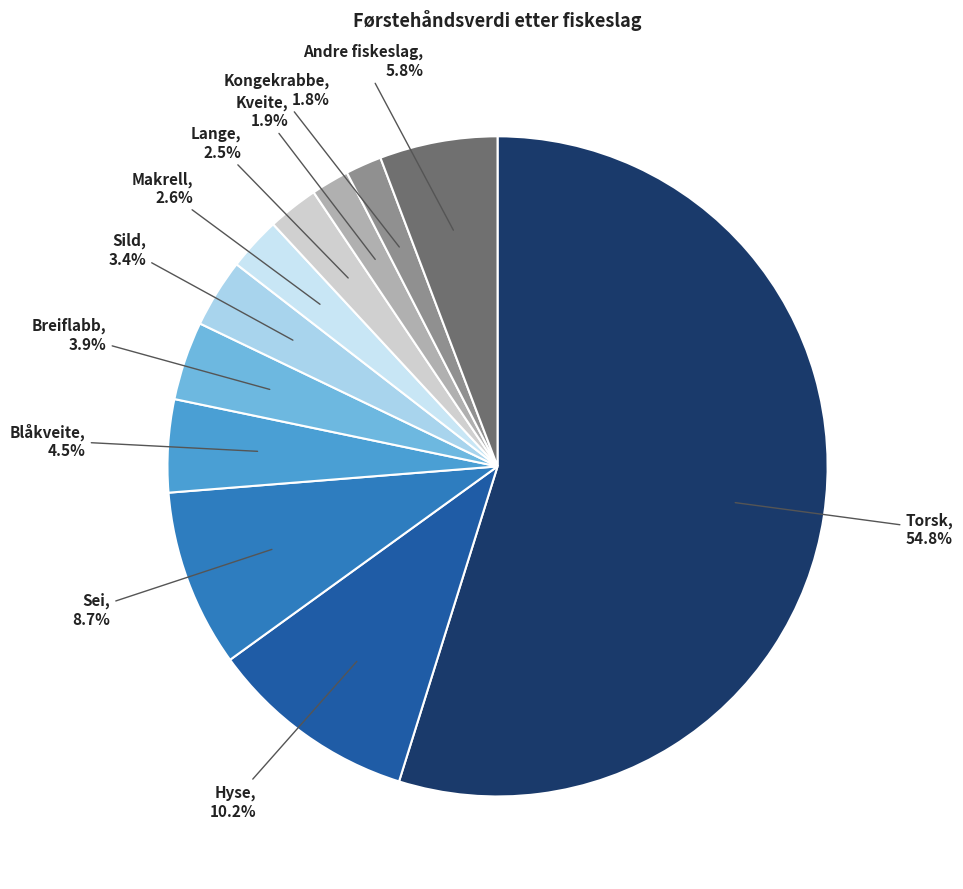

What is the smallest slice in the pie chart?

Kongekrabbe